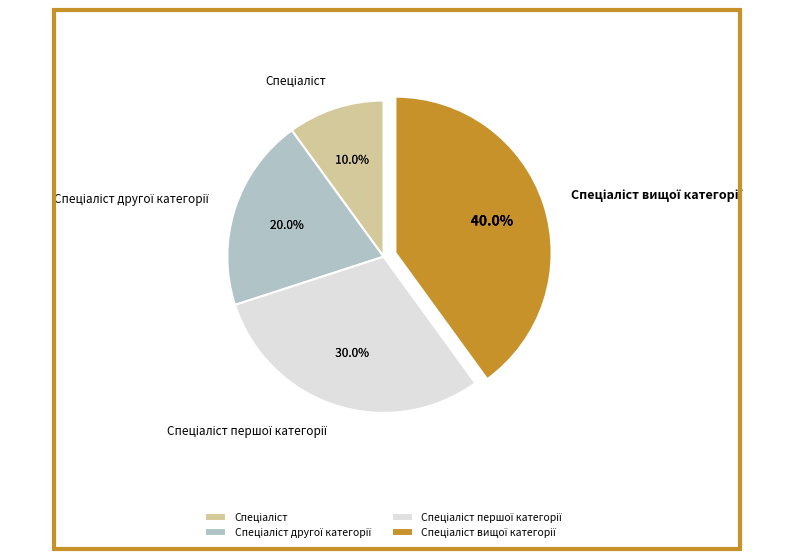

Is there a majority slice in this chart?

No